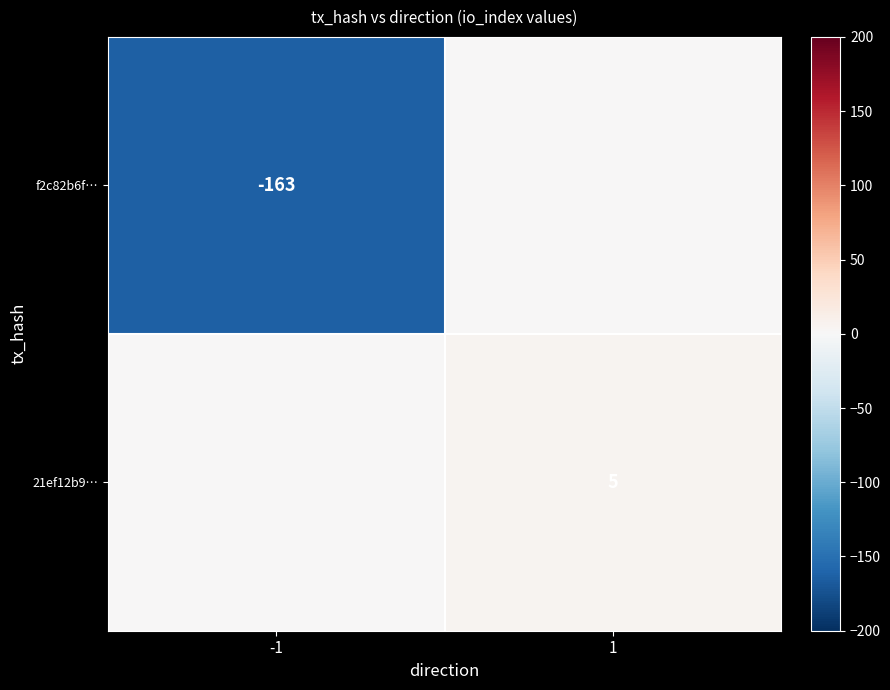

True or false: f2c82b6f… has a value of -89 at -1.

False